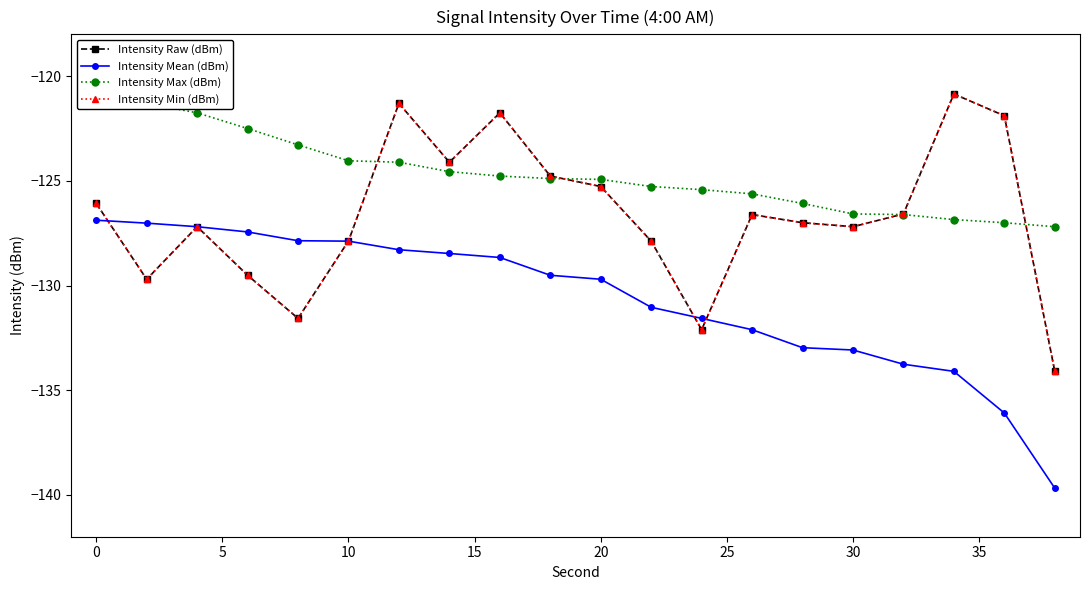

Is the value of Intensity Min (dBm) at 5 greater than the value of Intensity Max (dBm) at 35?

No